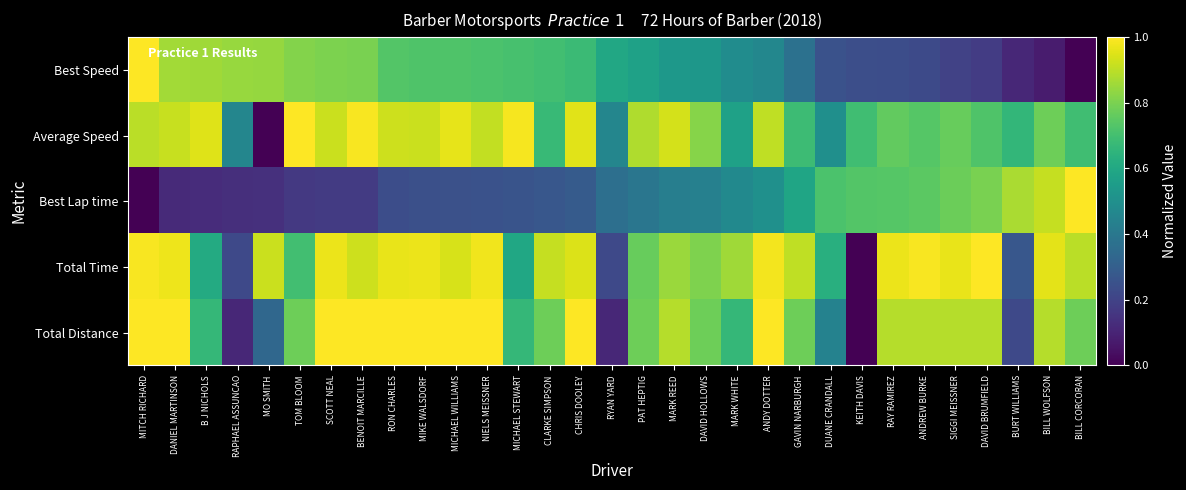

Count the number of categories in the chart.

31